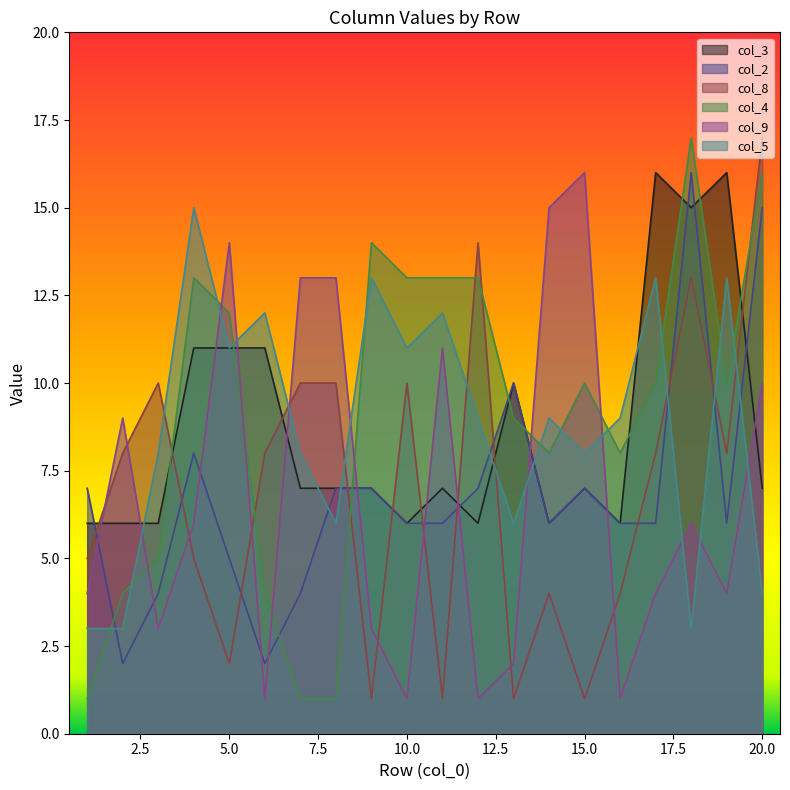

Count the col_3 values in the range 6 to 11.

17